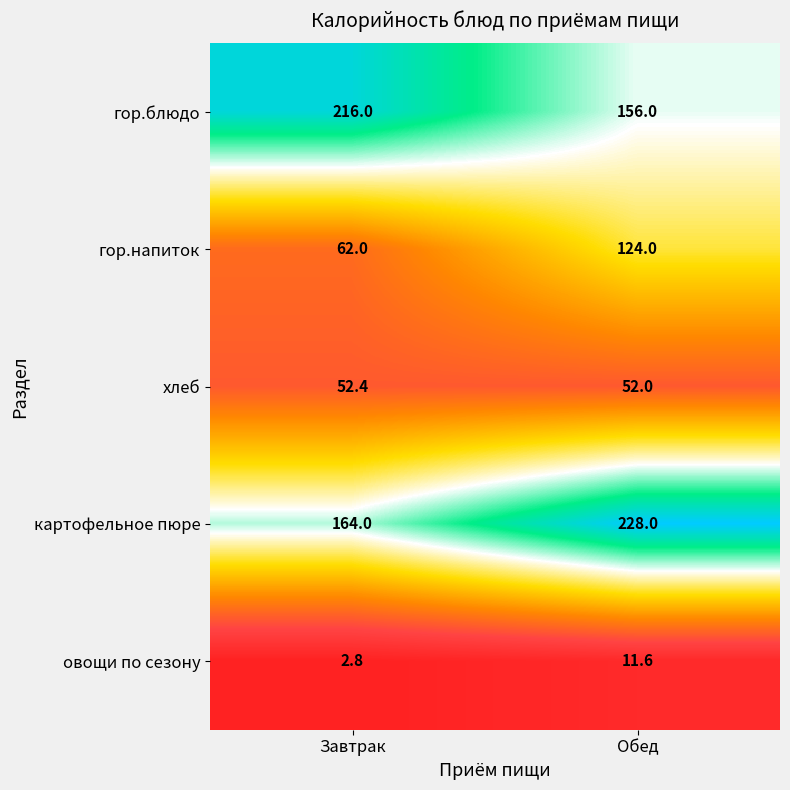

What is the total value across all series at Завтрак?

497.2